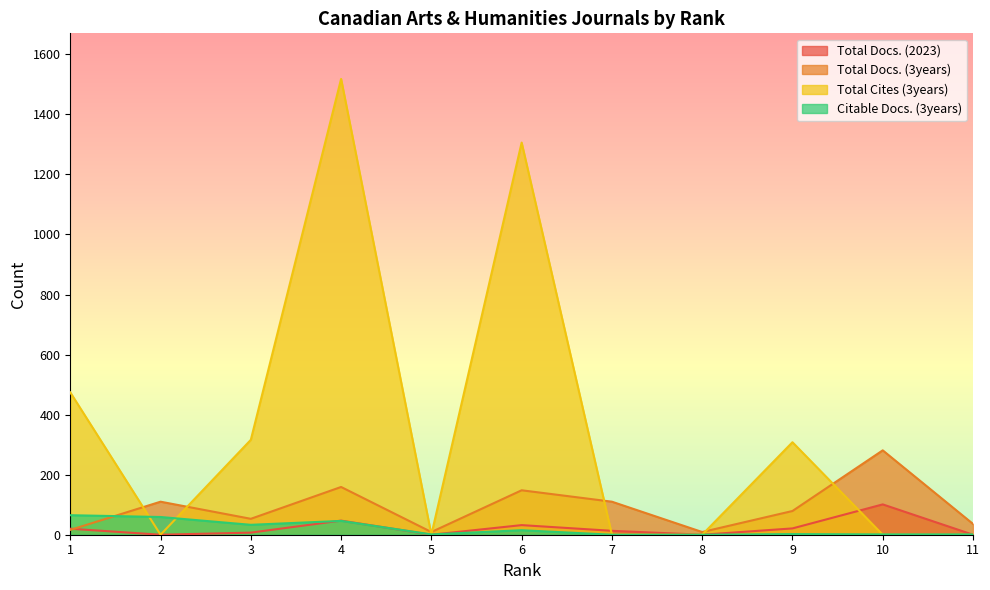

What is the difference between the second highest and minimum values in the Total Cites (3years) series?

1306